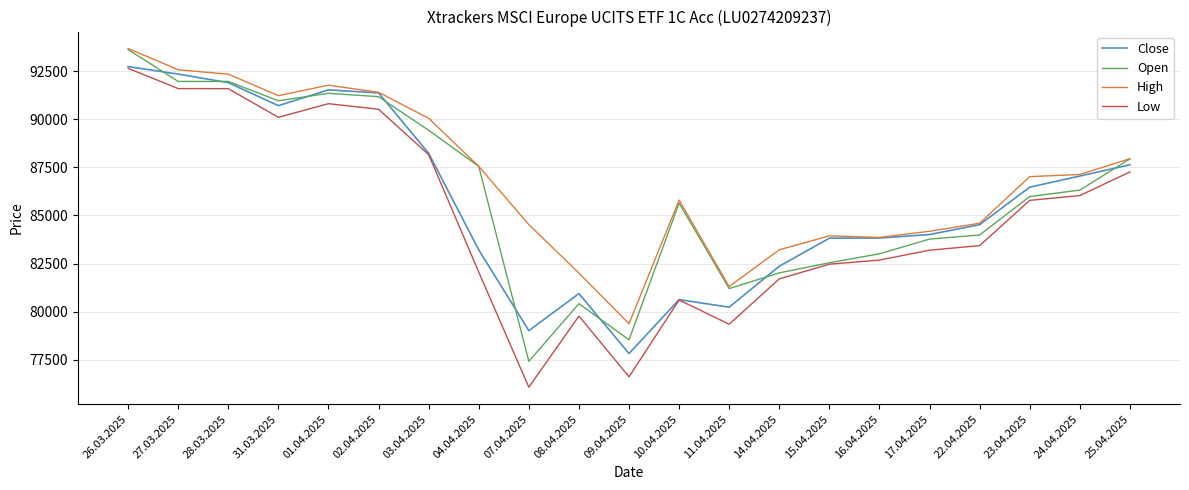

What is the maximum value for Low?

92641